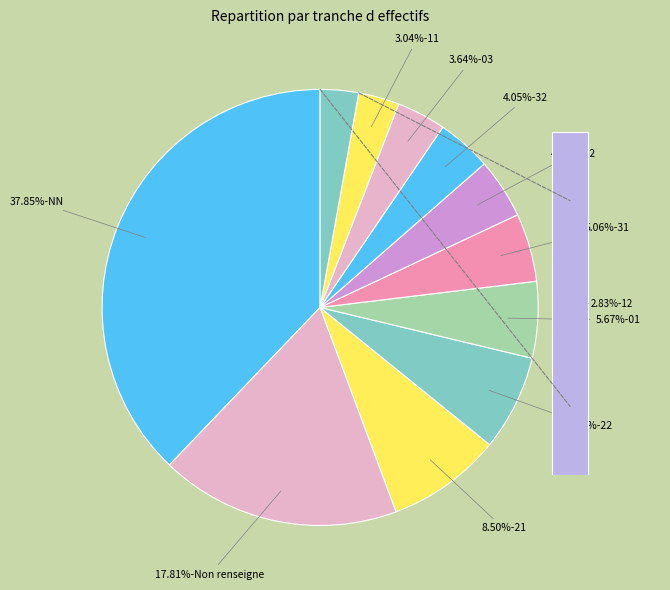

Is there a majority slice in this chart?

No